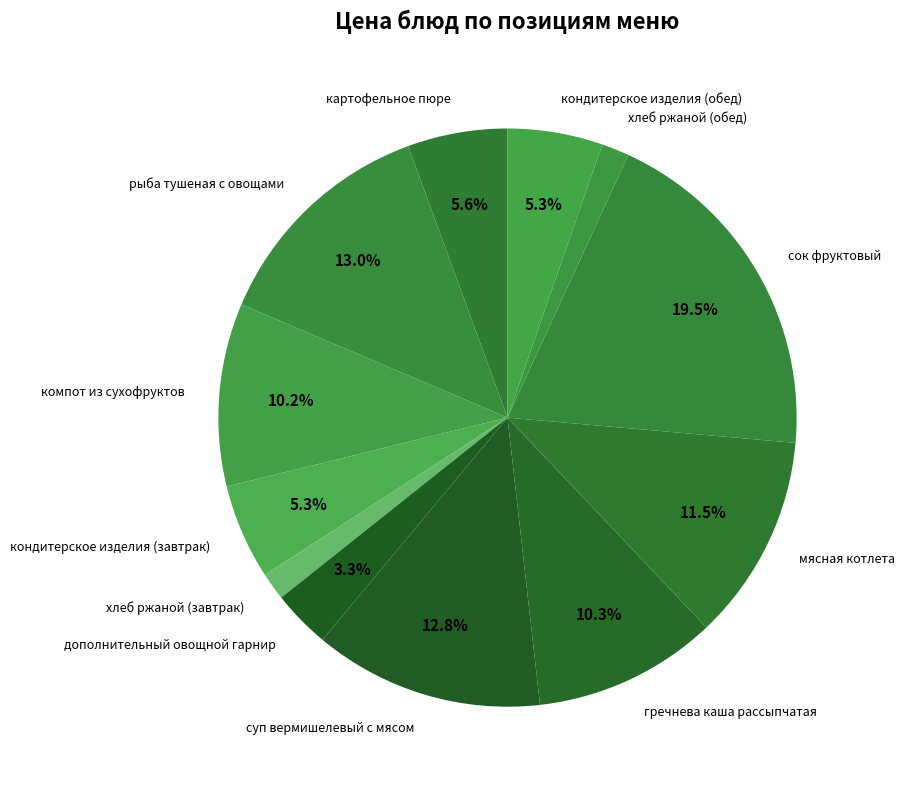

What is the largest slice in the pie chart?

сок фруктовый